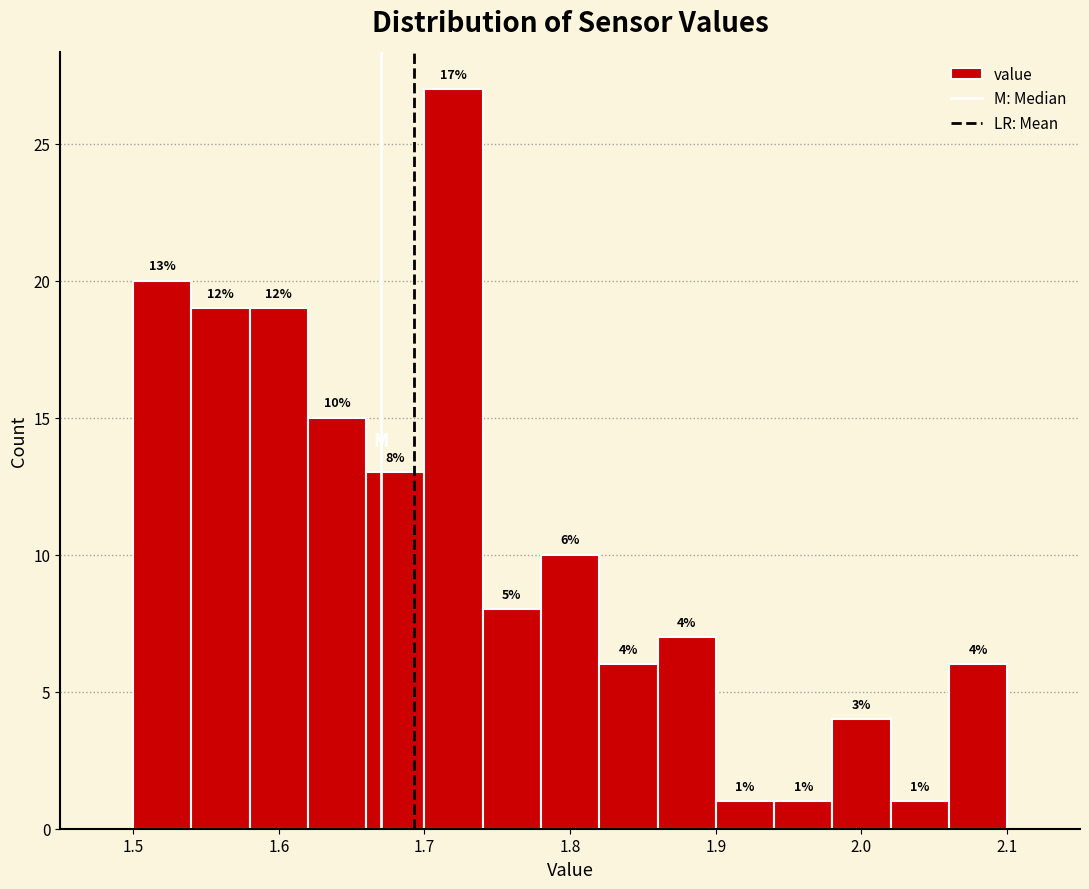

Over which range of the x-axis is the bar tallest?

1.70 to 1.74